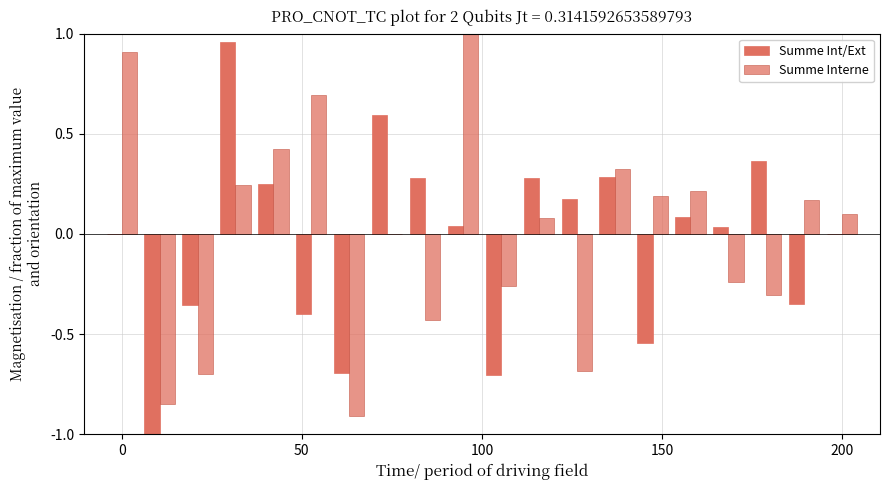

List the series in order of their peak value, lowest first.

Summe Int/Ext, Summe Interne